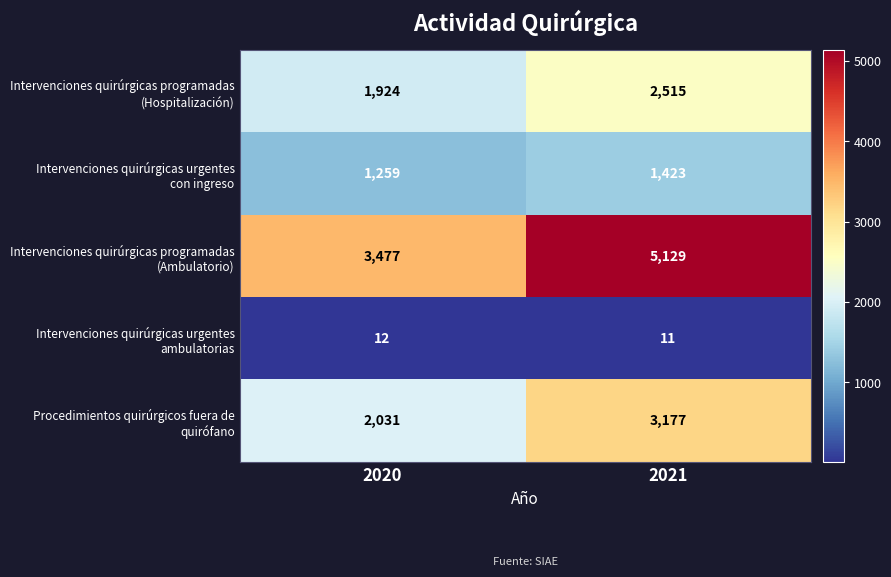

What is the greatest value displayed?

5129